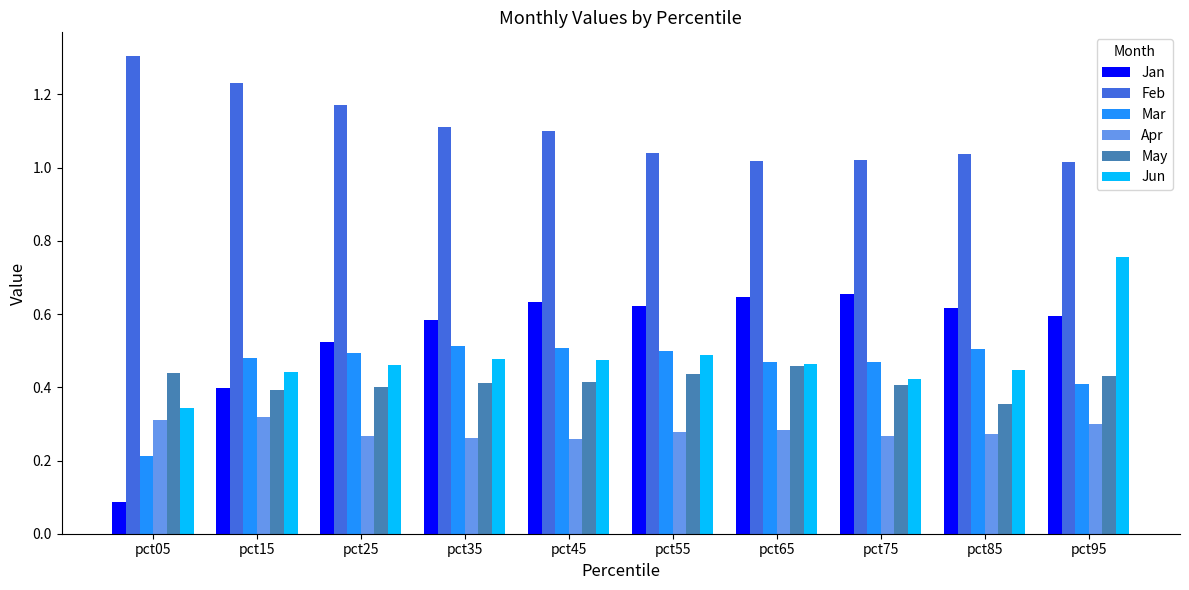

Rank the series by their maximum value, from lowest to highest.

Apr, May, Mar, Jan, Jun, Feb